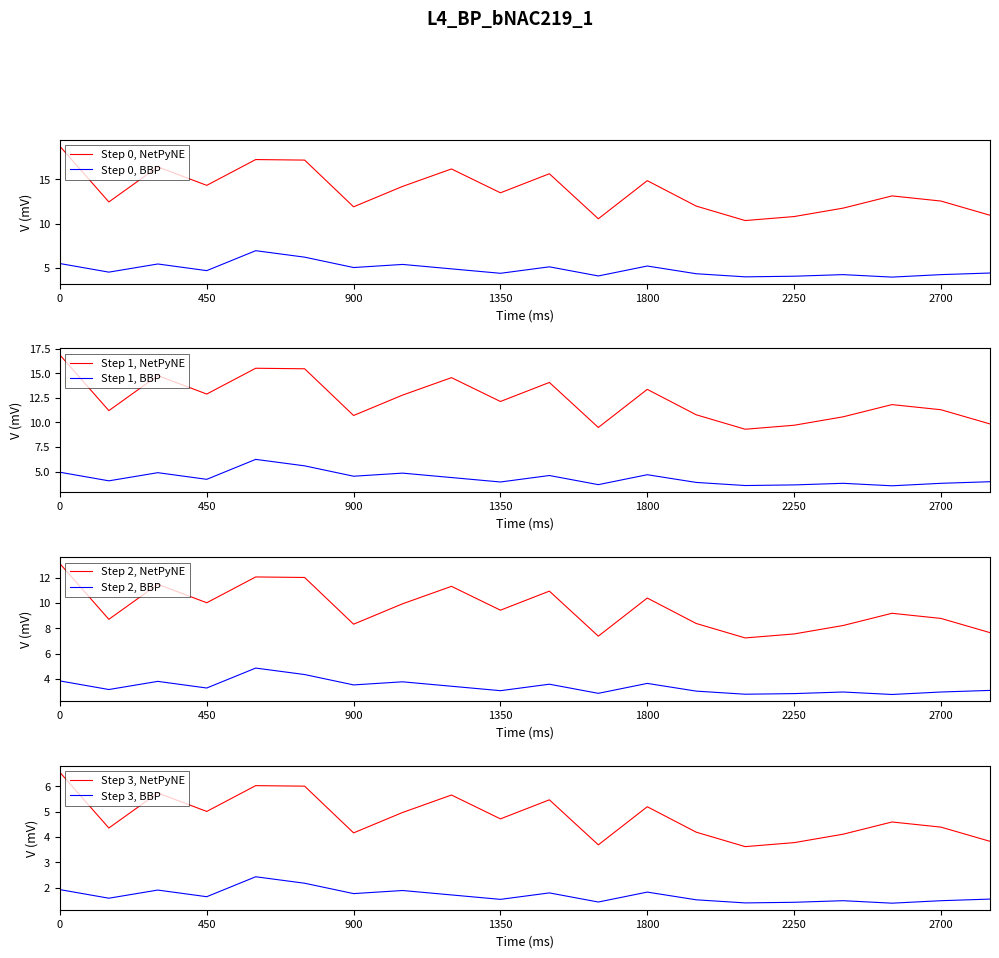

Does the chart have visible grid lines?

No